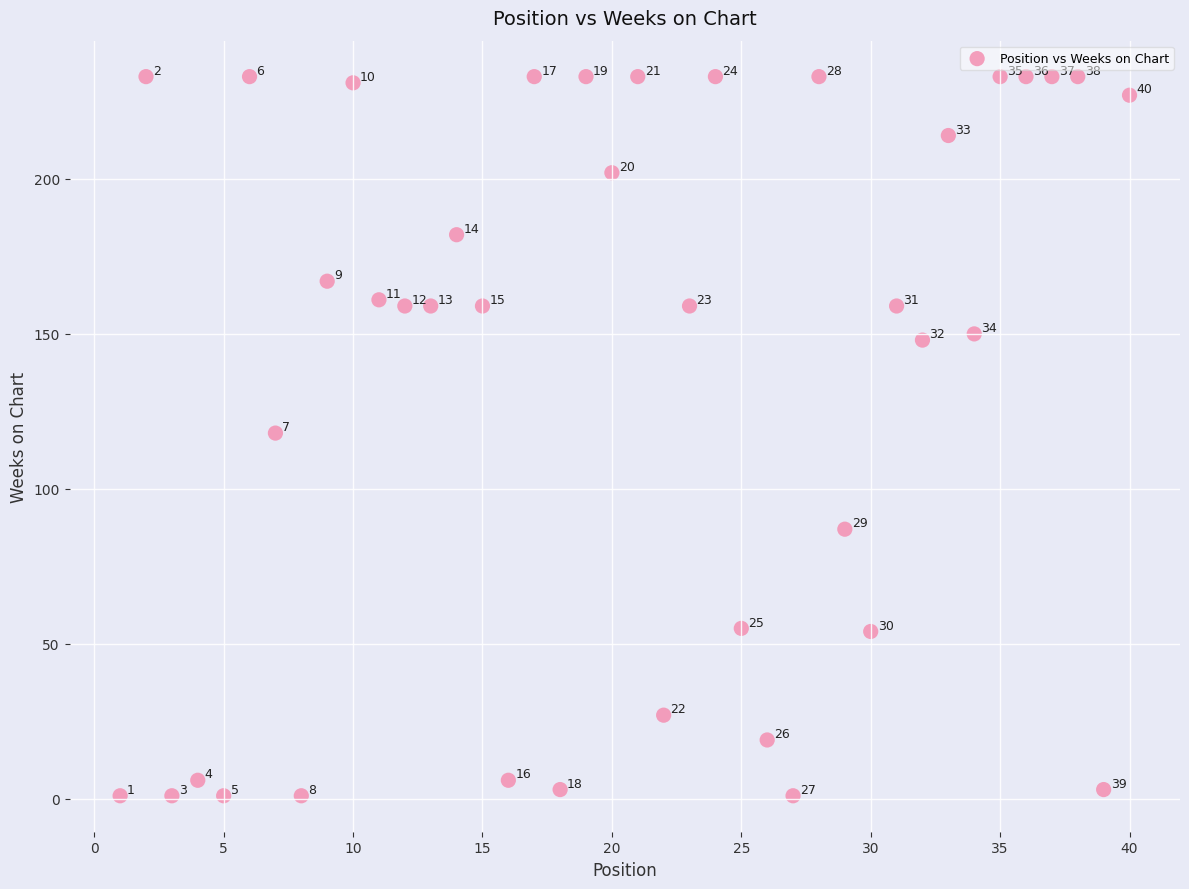

What Y value in the scatter plot is closest to 117?

118